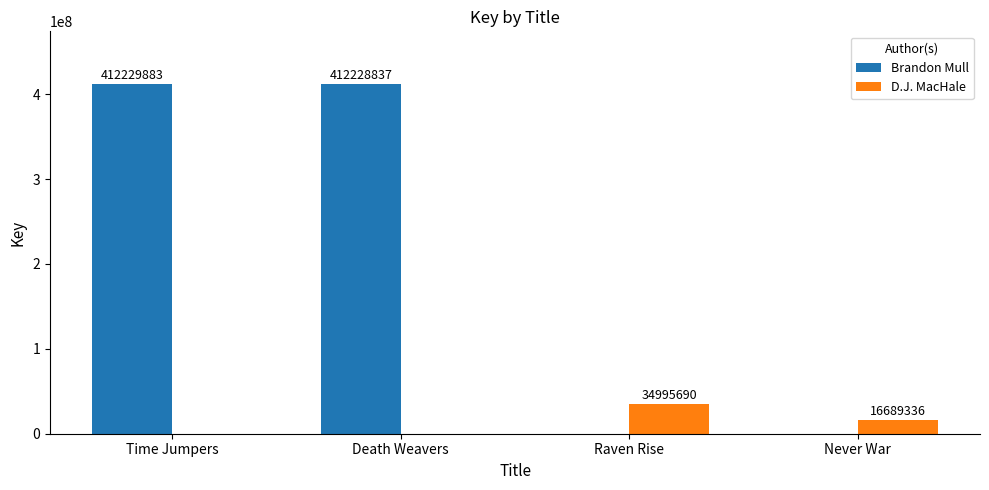

At which category is the sum across all series the highest?

Time Jumpers